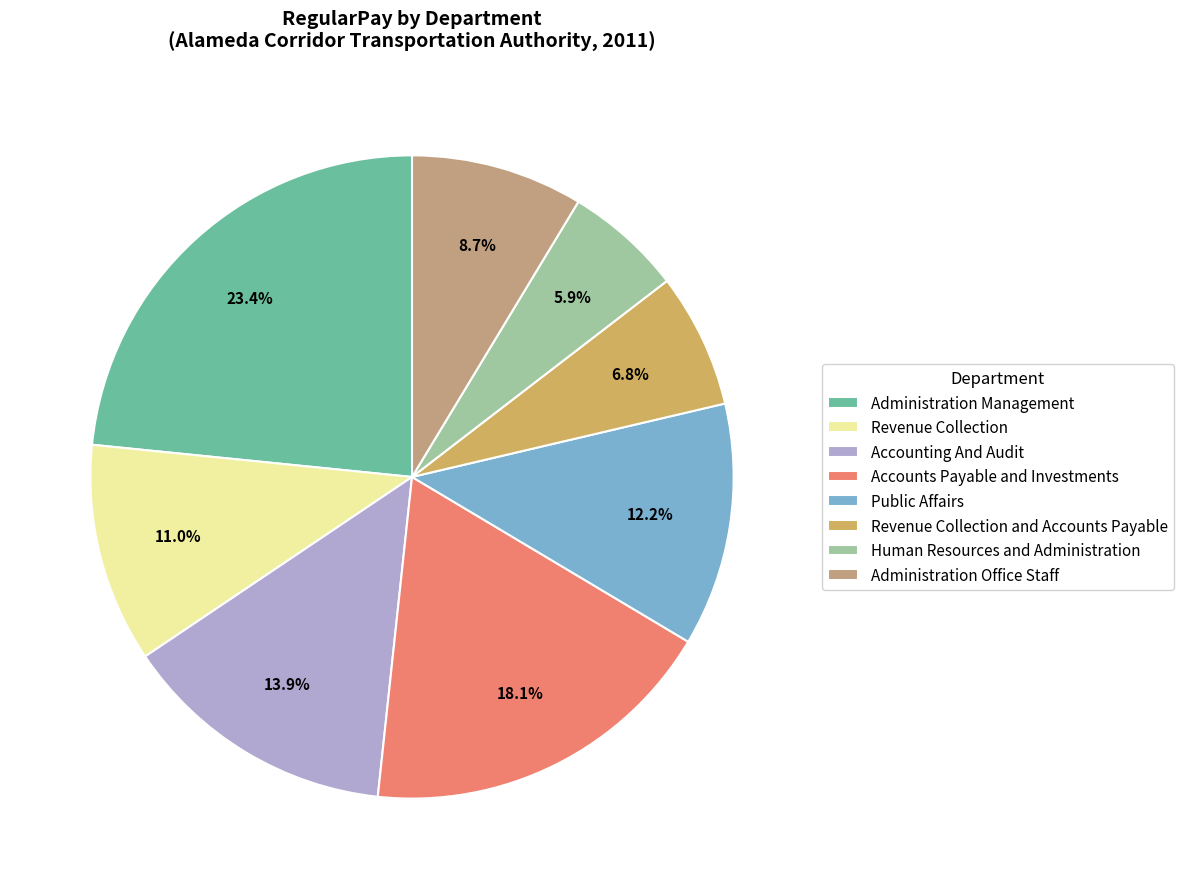

To the nearest percent, what is the combined percentage of Administration Office Staff and Administration Management?

32%